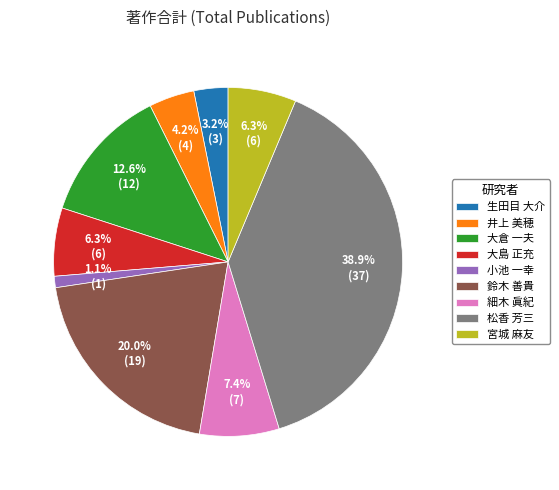

Is 大倉 一夫 the majority of the pie?

No